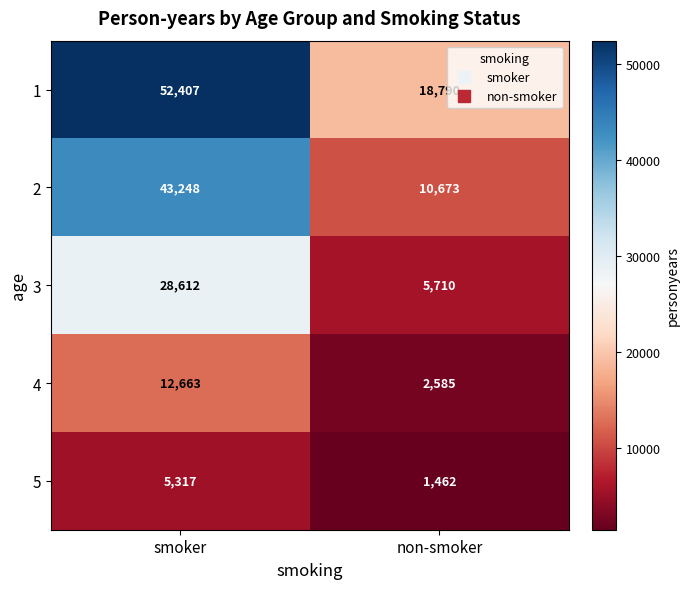

At non-smoker, list the series in order from smallest to largest.

5, 4, 3, 2, 1